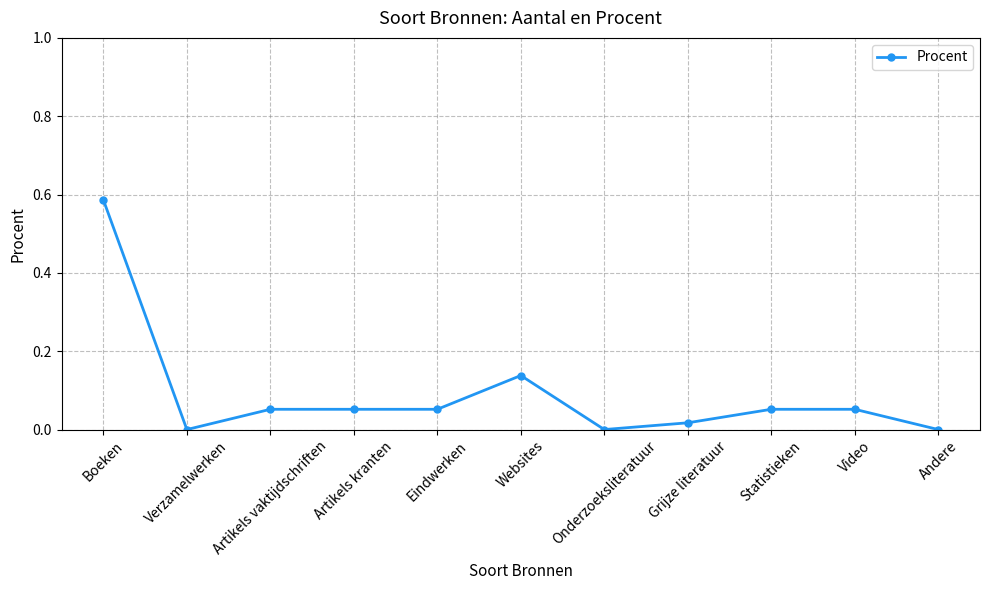

Where is the first local minimum?

Verzamelwerken